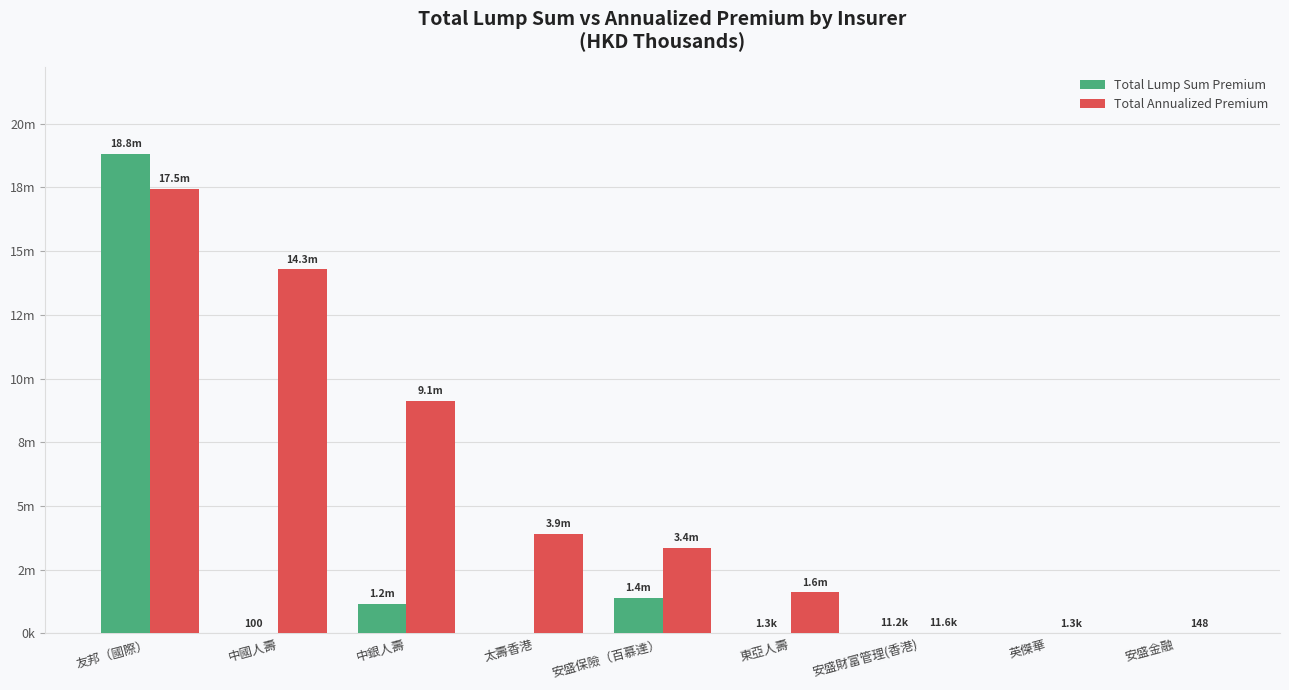

Rank the categories by Total Annualized Premium value from lowest to highest.

安盛金融, 英傑華, 安盛財富管理(香港), 東亞人壽, 安盛保險（百慕達）, 太壽香港, 中銀人壽, 中國人壽, 友邦（國際）